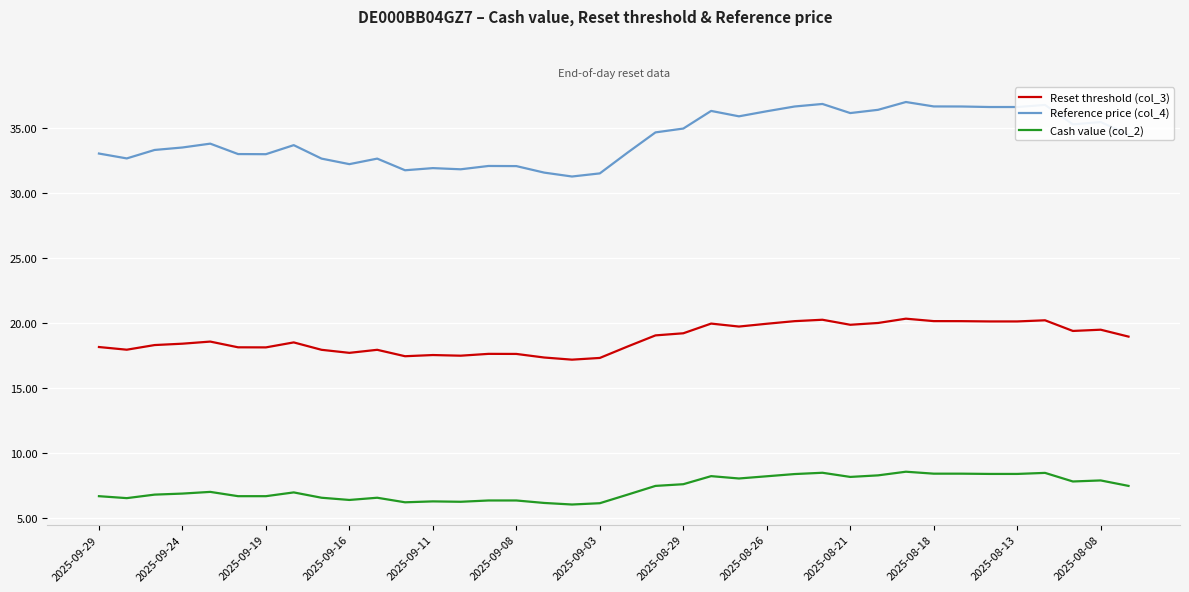

Which series has the widest spread of values?

Reference price (col_4)